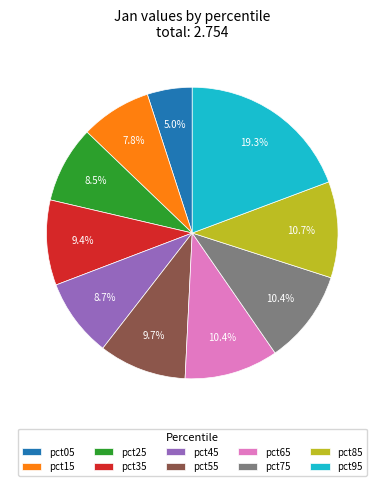

Does pct65 account for over 50% of the chart?

No